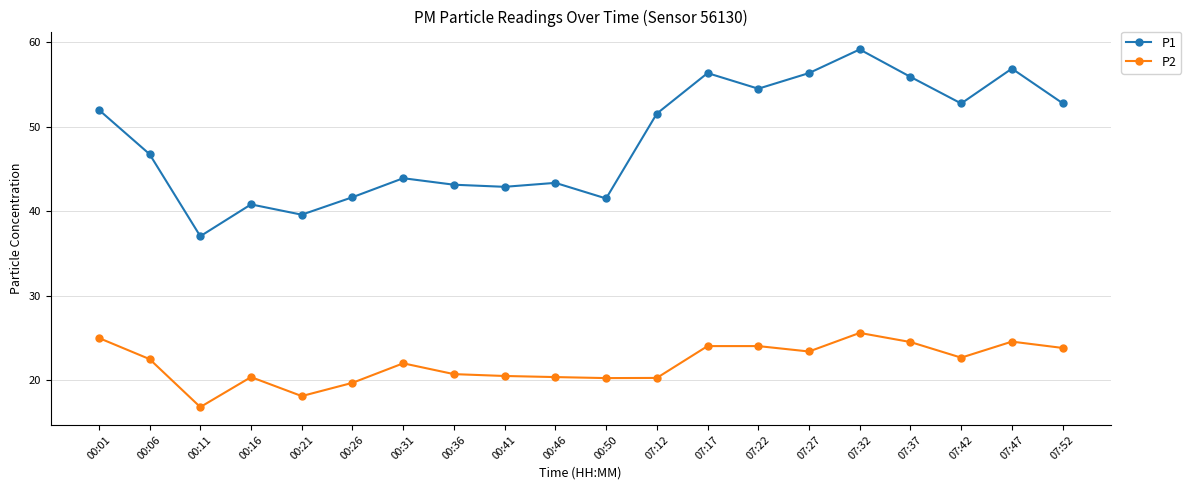

How many lines are shown in the chart?

2